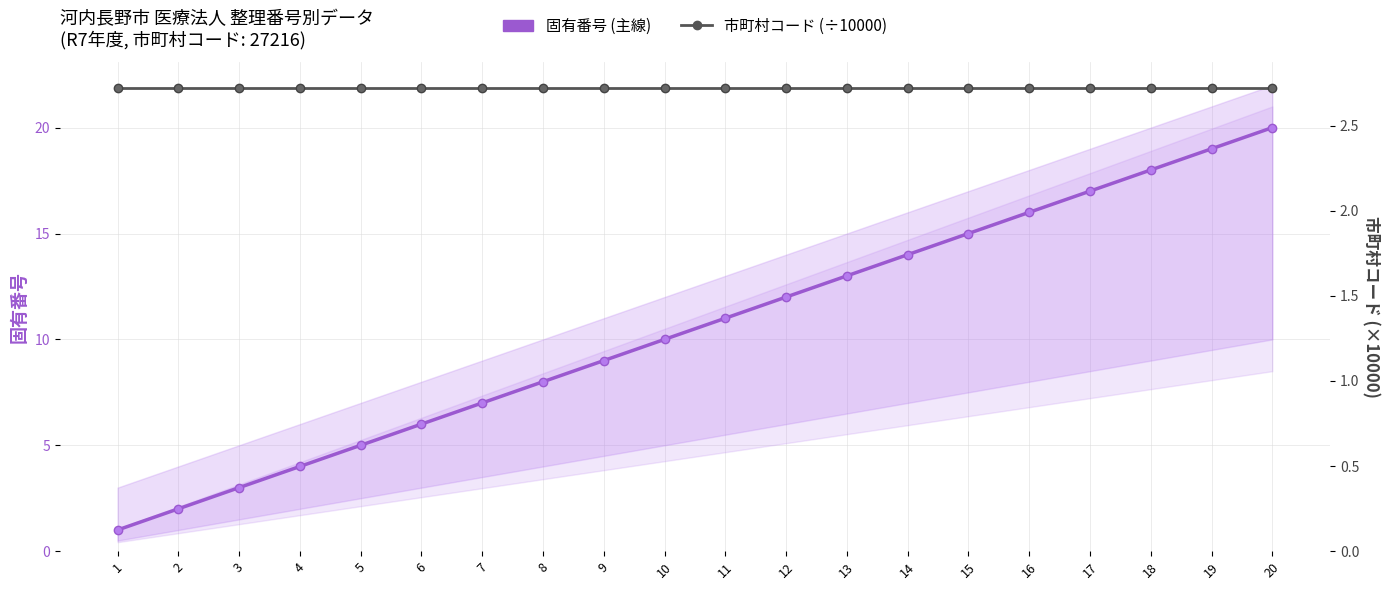

Reading right to left, list all the values displayed in this chart.

固有番号 (主線): 20.0	19.0	18.0	17.0	16.0	15.0	14.0	13.0	12.0	11.0	10.0	9.0	8.0	7.0	6.0	5.0	4.0	3.0	2.0	1.0
市町村コード (÷10000): 2.7	2.7	2.7	2.7	2.7	2.7	2.7	2.7	2.7	2.7	2.7	2.7	2.7	2.7	2.7	2.7	2.7	2.7	2.7	2.7